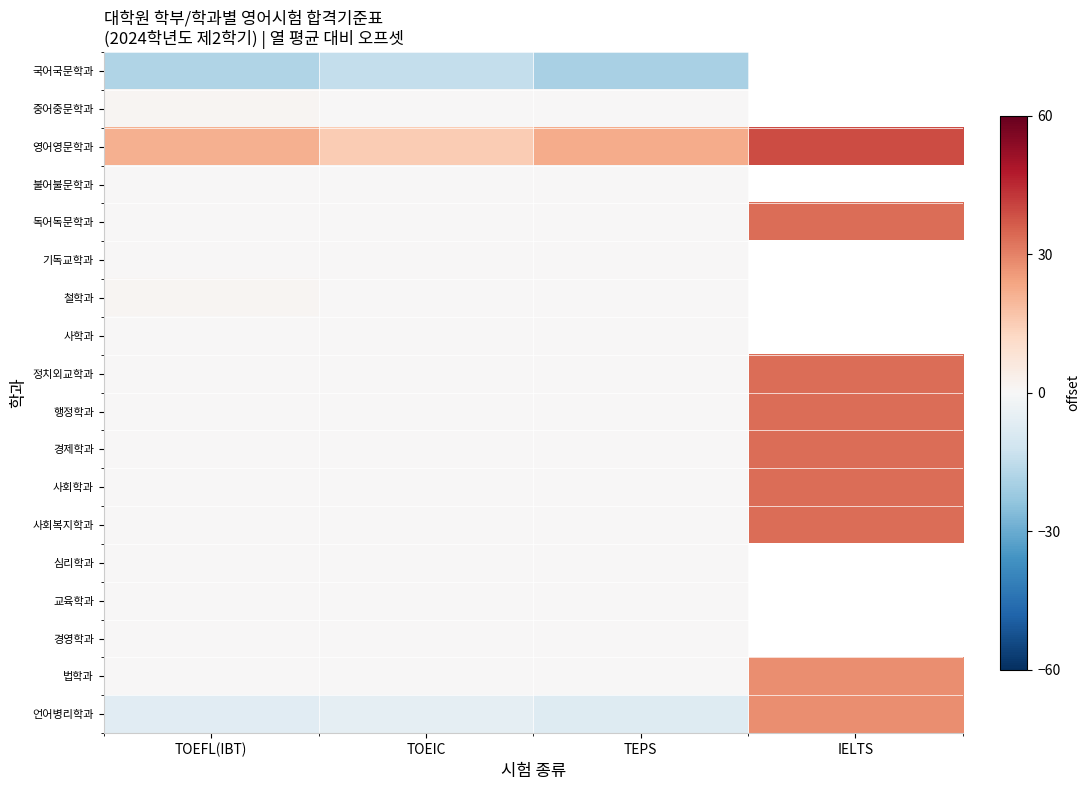

Which label corresponds to the smallest value in the chart?

TEPS